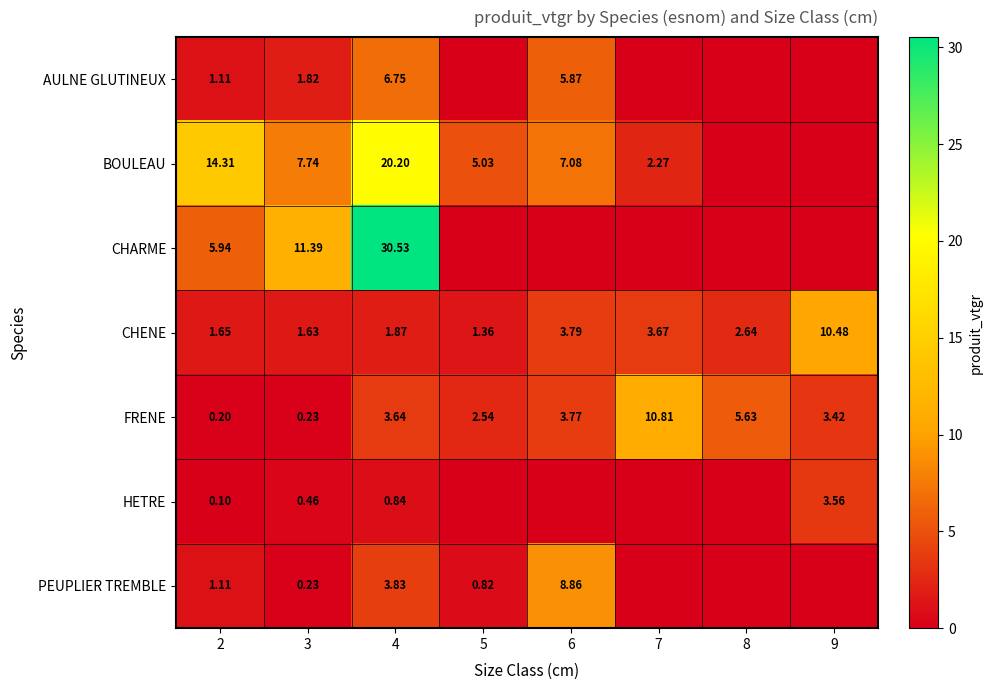

At 4, list the series in order from smallest to largest.

HETRE, CHENE, FRENE, PEUPLIER TREMBLE, AULNE GLUTINEUX, BOULEAU, CHARME